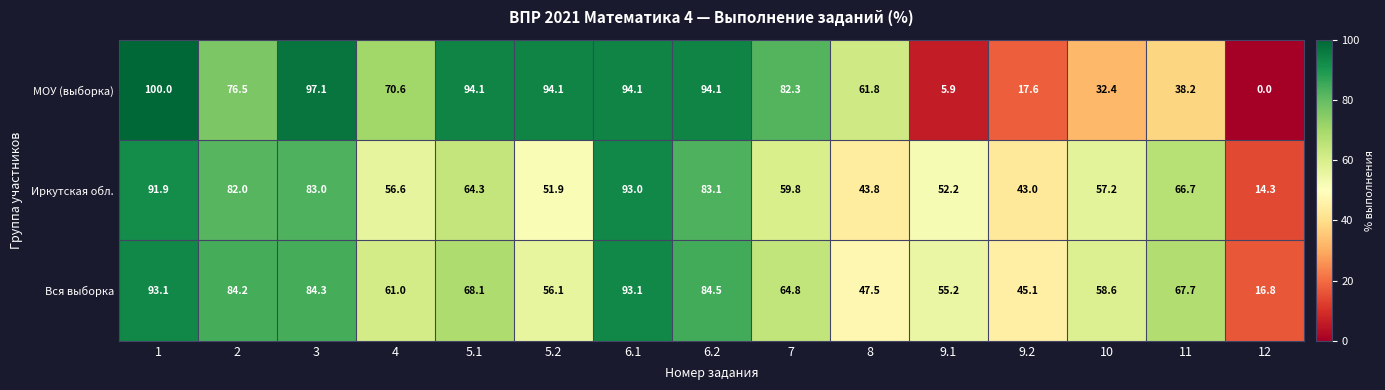

How many categories are shown in the chart?

15